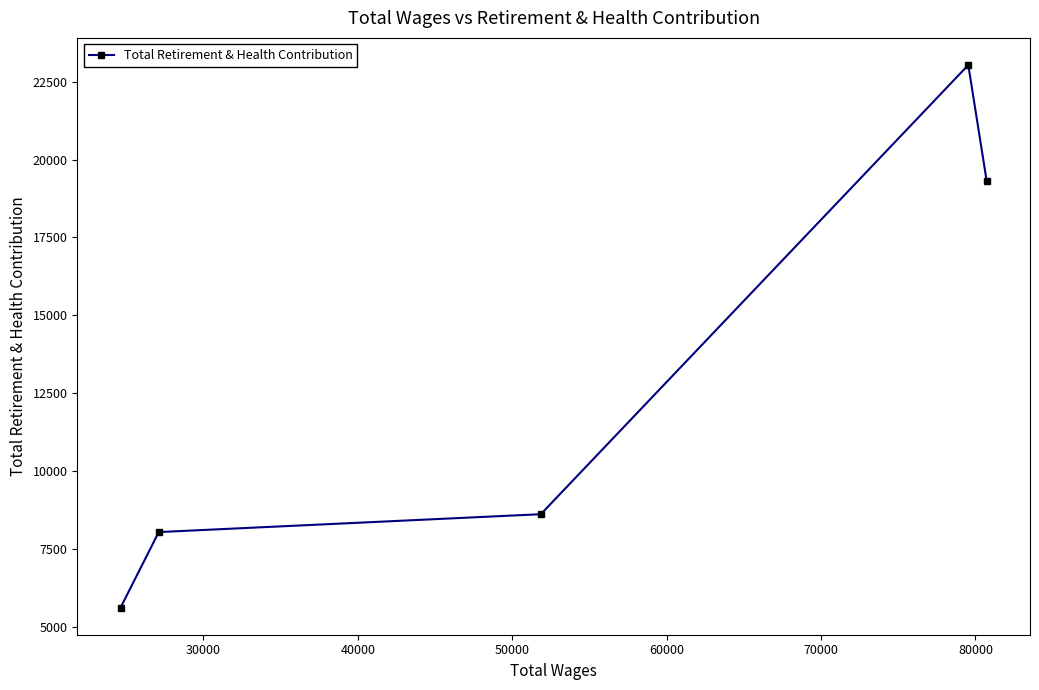

What is the maximum value shown in the chart?

23030